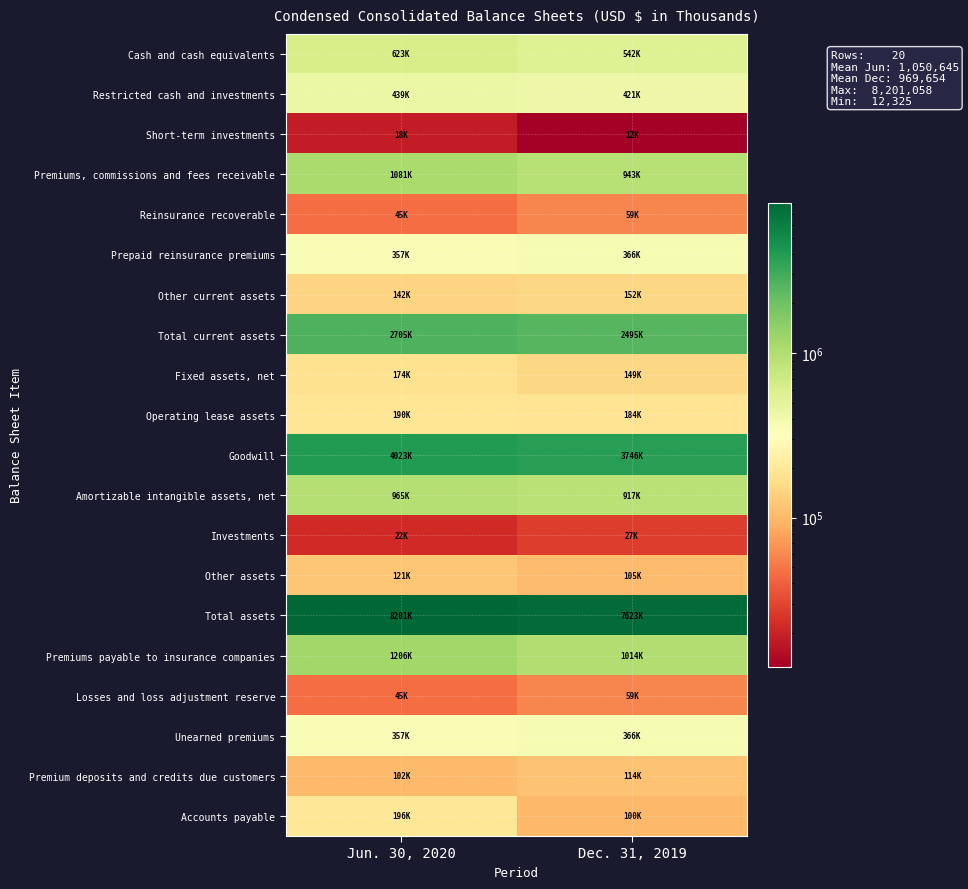

Reading left to right, what are all the values shown in this chart?

Cash and cash equivalents: Jun. 30, 2020=623240	Dec. 31, 2019=542174
Restricted cash and investments: Jun. 30, 2020=438964	Dec. 31, 2019=420801
Short-term investments: Jun. 30, 2020=18111	Dec. 31, 2019=12325
Premiums, commissions and fees receivable: Jun. 30, 2020=1080896	Dec. 31, 2019=942834
Reinsurance recoverable: Jun. 30, 2020=45210	Dec. 31, 2019=58505
Prepaid reinsurance premiums: Jun. 30, 2020=356820	Dec. 31, 2019=366021
Other current assets: Jun. 30, 2020=141736	Dec. 31, 2019=152142
Total current assets: Jun. 30, 2020=2704977	Dec. 31, 2019=2494802
Fixed assets, net: Jun. 30, 2020=174376	Dec. 31, 2019=148627
Operating lease assets: Jun. 30, 2020=190322	Dec. 31, 2019=184288
Goodwill: Jun. 30, 2020=4023298	Dec. 31, 2019=3746094
Amortizable intangible assets, net: Jun. 30, 2020=965364	Dec. 31, 2019=916768
Investments: Jun. 30, 2020=21592	Dec. 31, 2019=27378
Other assets: Jun. 30, 2020=121129	Dec. 31, 2019=104864
Total assets: Jun. 30, 2020=8201058	Dec. 31, 2019=7622821
Premiums payable to insurance companies: Jun. 30, 2020=1205604	Dec. 31, 2019=1014317
Losses and loss adjustment reserve: Jun. 30, 2020=45210	Dec. 31, 2019=58505
Unearned premiums: Jun. 30, 2020=356820	Dec. 31, 2019=366021
Premium deposits and credits due customers: Jun. 30, 2020=102389	Dec. 31, 2019=113841
Accounts payable: Jun. 30, 2020=195793	Dec. 31, 2019=99960